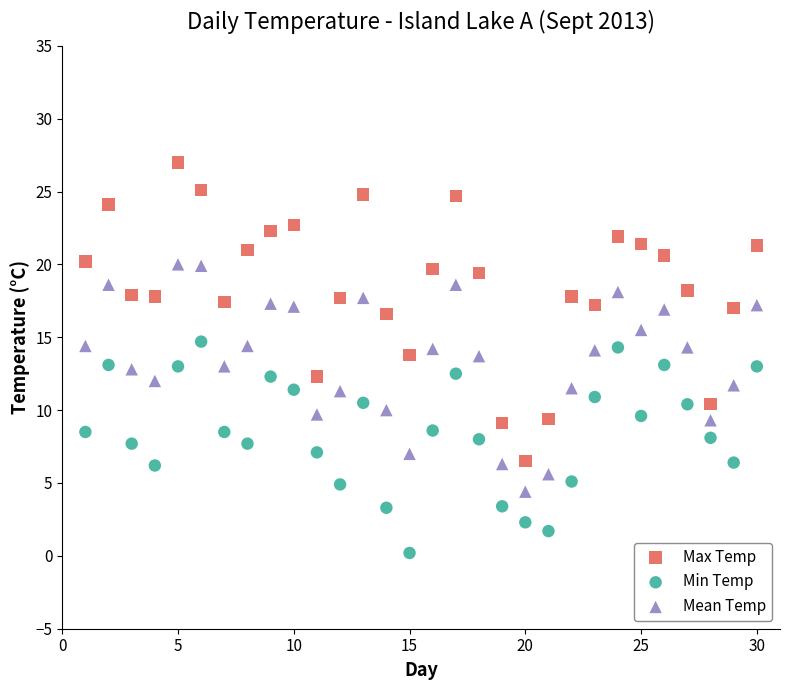

Across all data points, what is the range of X values (max minus min)?

29.0